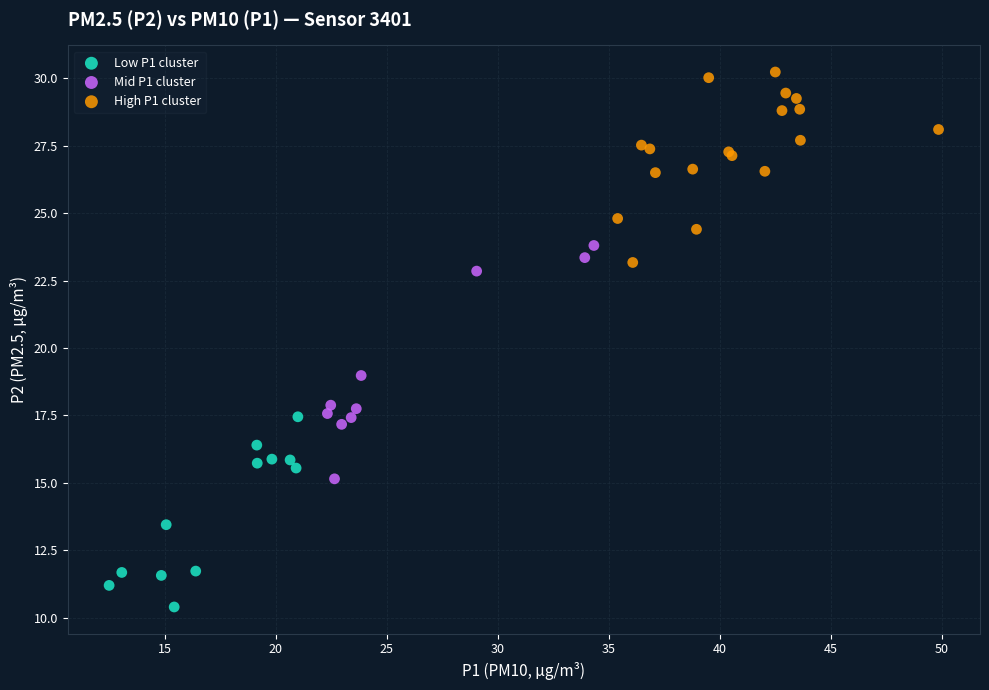

What are all the series names shown in the legend?

Low P1 cluster, Mid P1 cluster, High P1 cluster